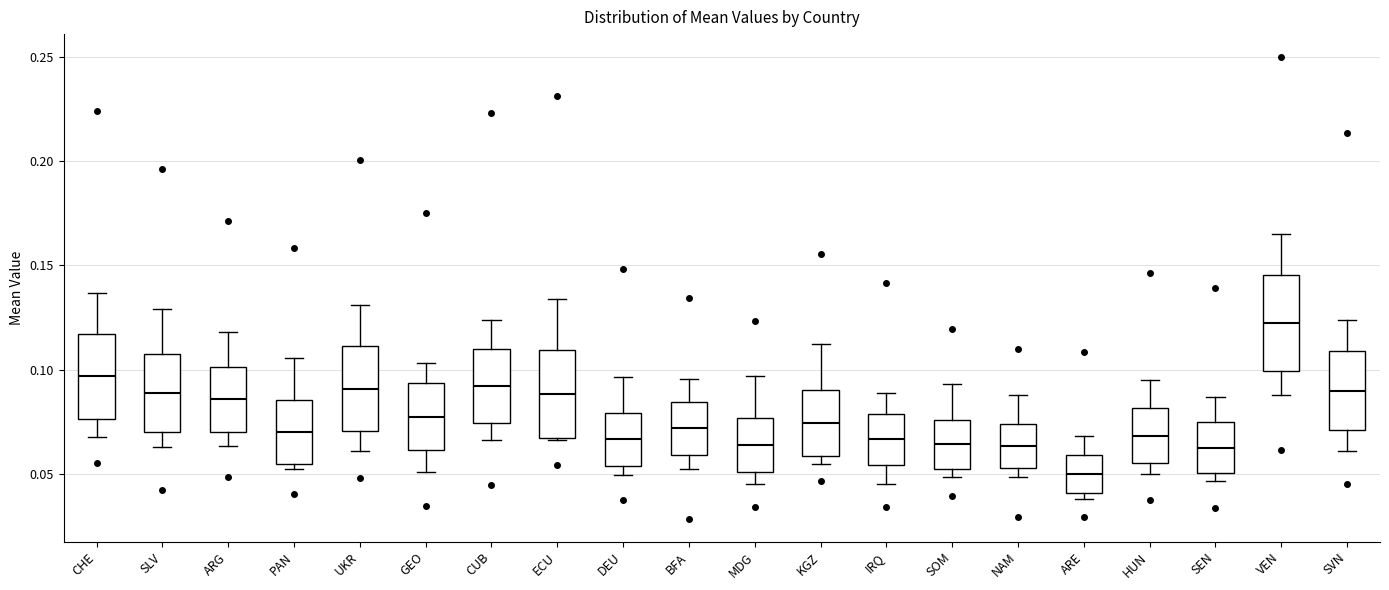

Where does the median line of the box for BFA sit on the y-axis? The values are not printed on the chart, so give them approximately, as read against the axis.

0.070